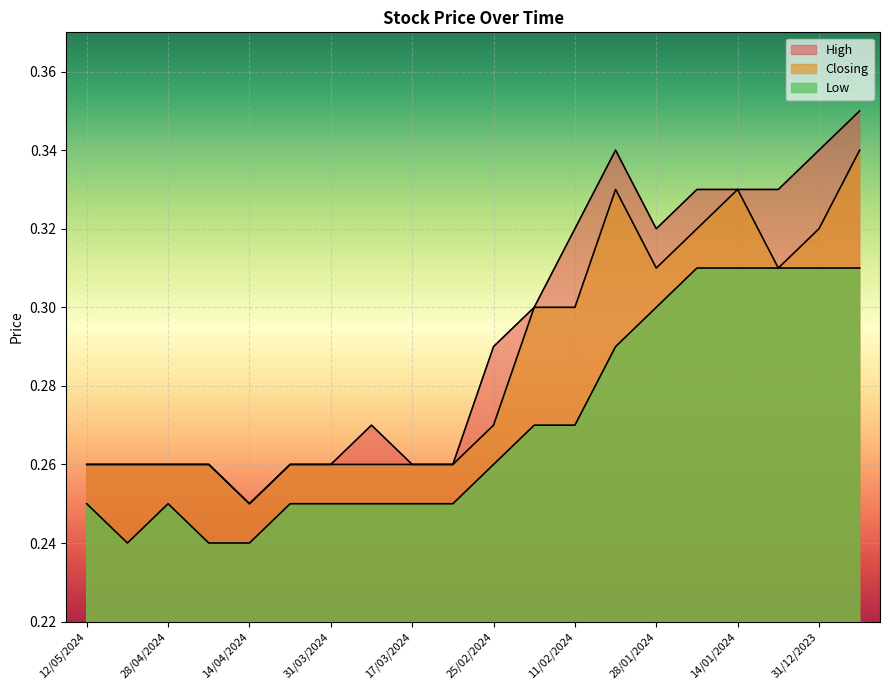

Which category has the lowest value across all series?

05/05/2024